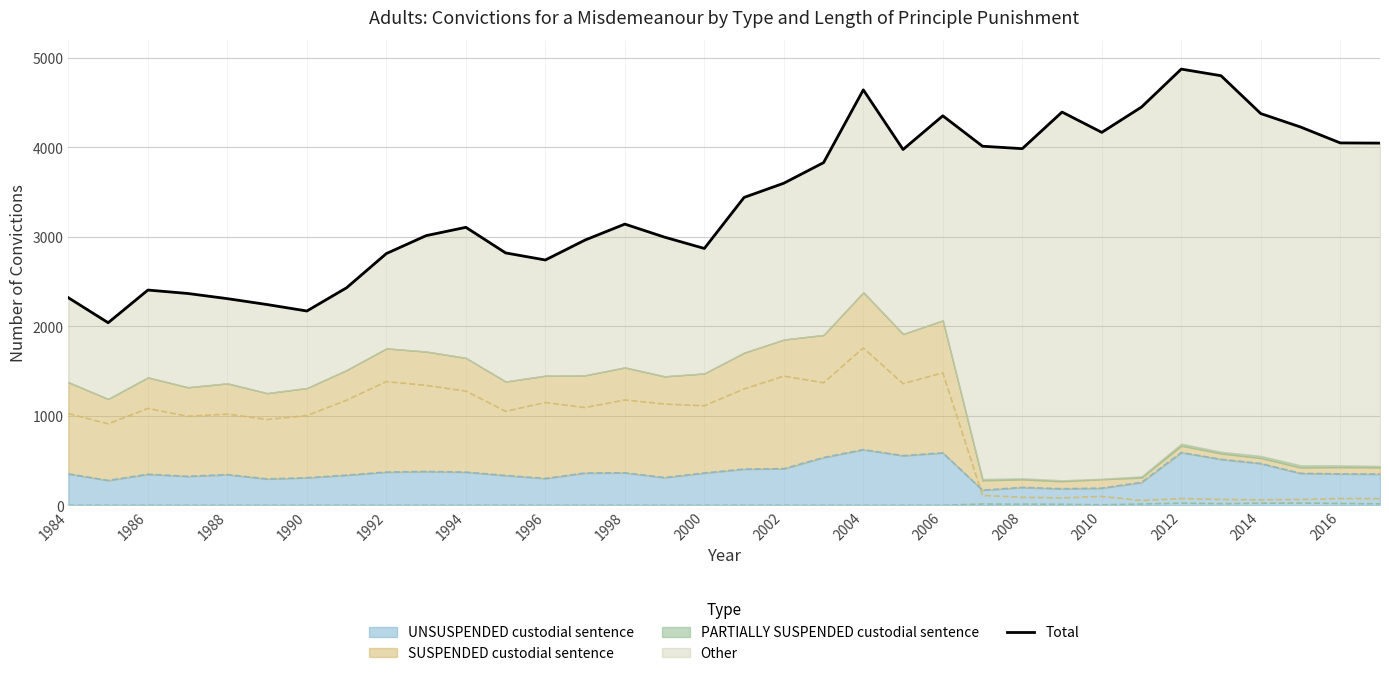

How many data points does each series have?

34